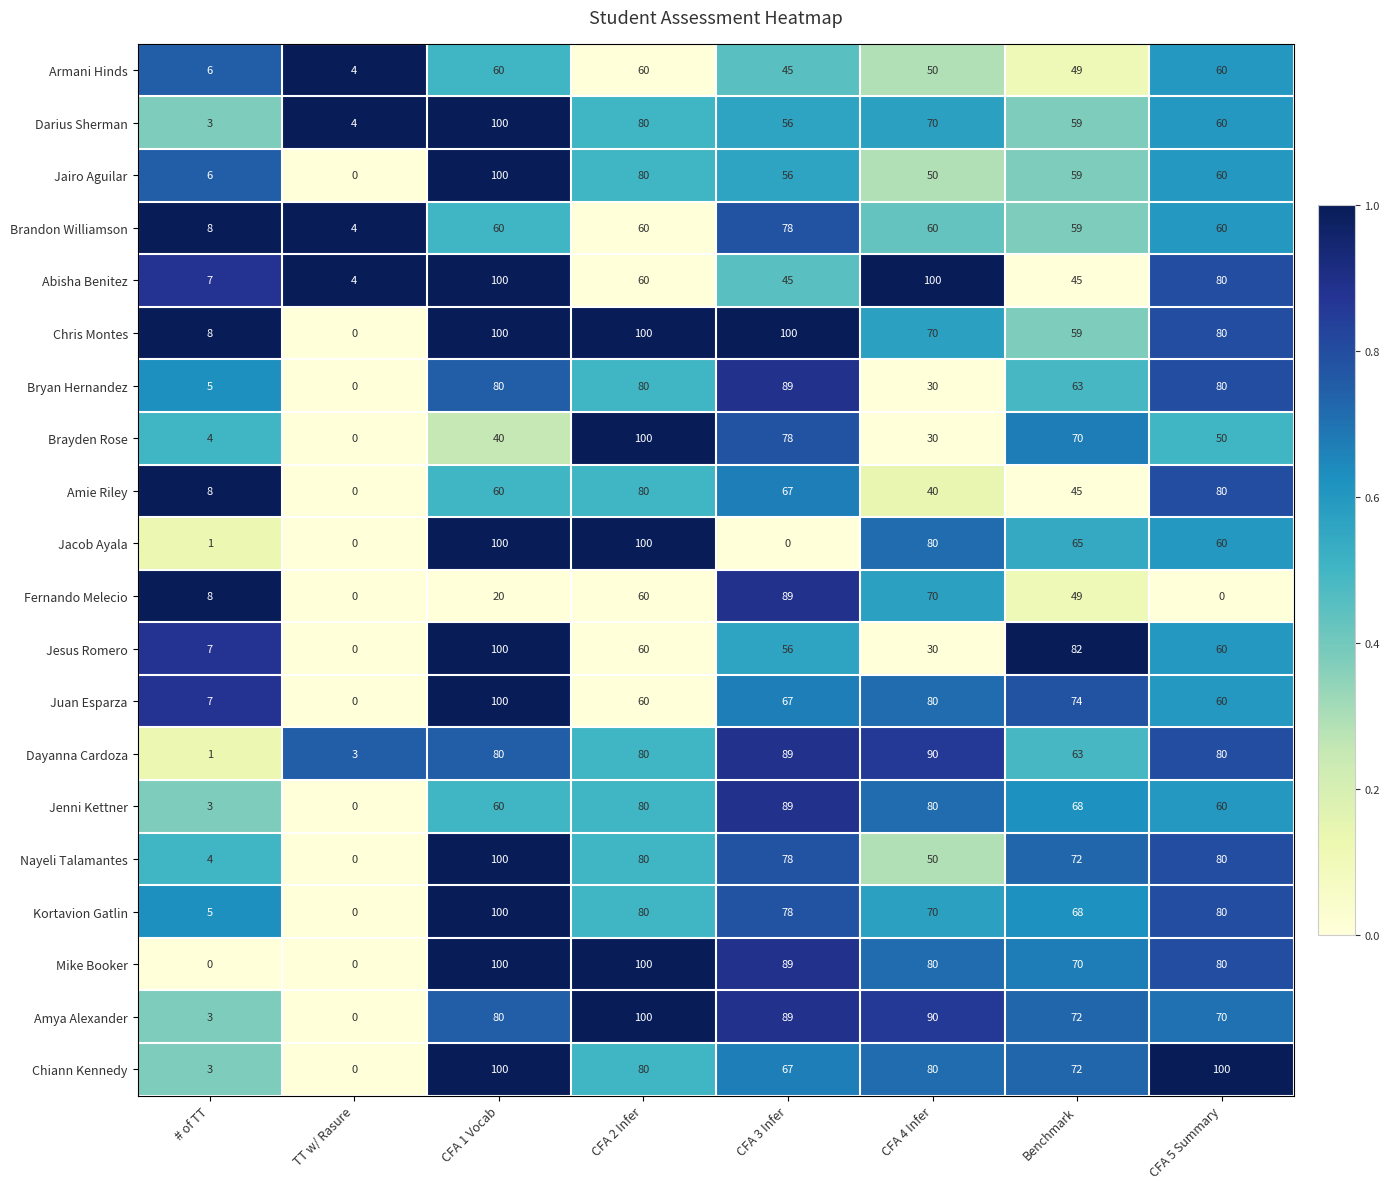

What is the difference between the highest and lowest values at CFA 4 Infer?

70